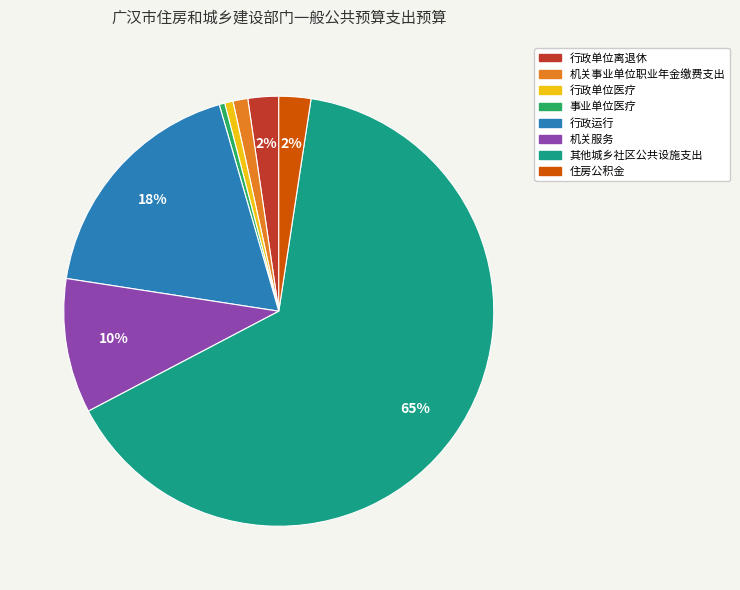

How many segments does this pie chart have?

8